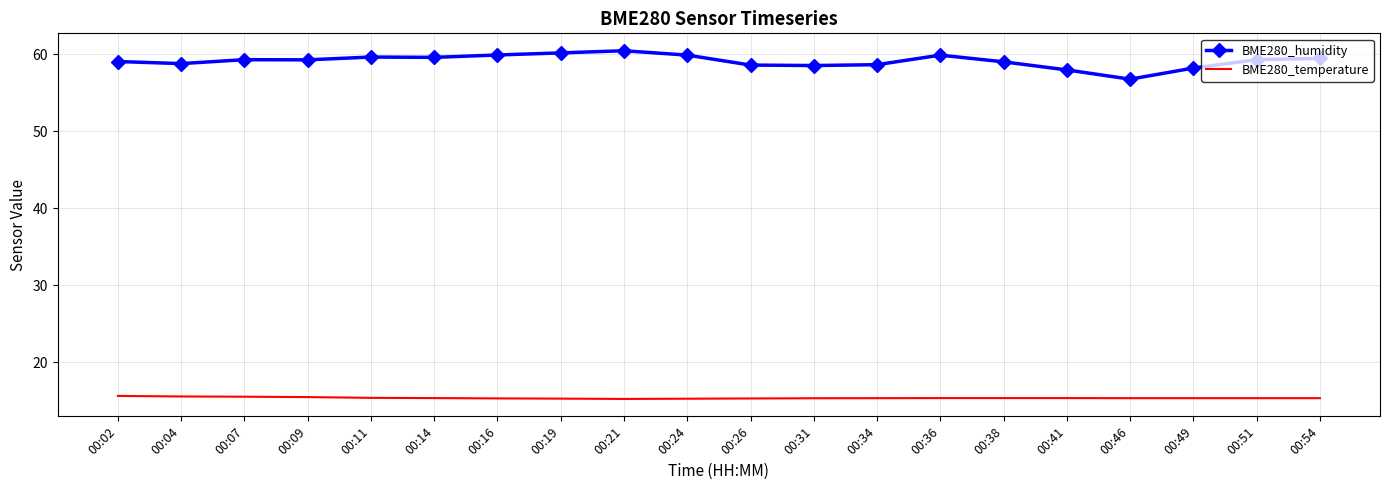

True or false: BME280_temperature and BME280_humidity cross at least once.

False